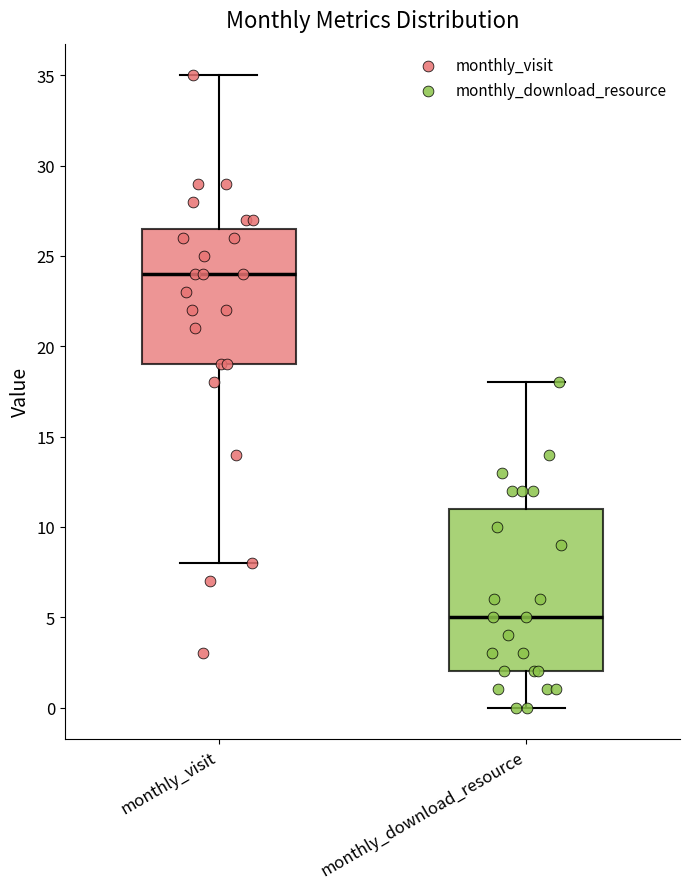

Reading left to right, read every box against the y-axis: the position of its median line, the range the box covers, and the ends of its whiskers. The values are not printed on the chart, so give them approximately, as read against the axis.

monthly_visit: median 24.0, box 19.0 to 26.5, whiskers 8.0 to 35.0
monthly_download_resource: median 5.0, box 2.0 to 11.0, whiskers 0.0 to 18.0